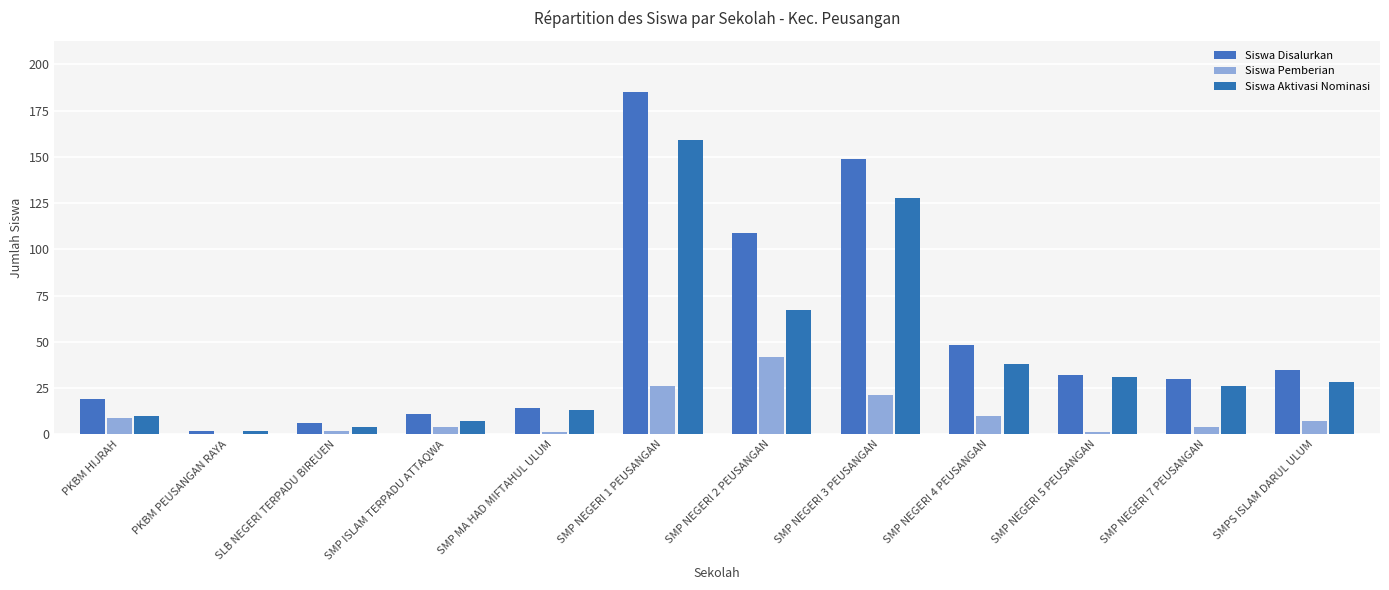

Rank the series at SMP NEGERI 5 PEUSANGAN from lowest to highest value.

Siswa Pemberian, Siswa Aktivasi Nominasi, Siswa Disalurkan